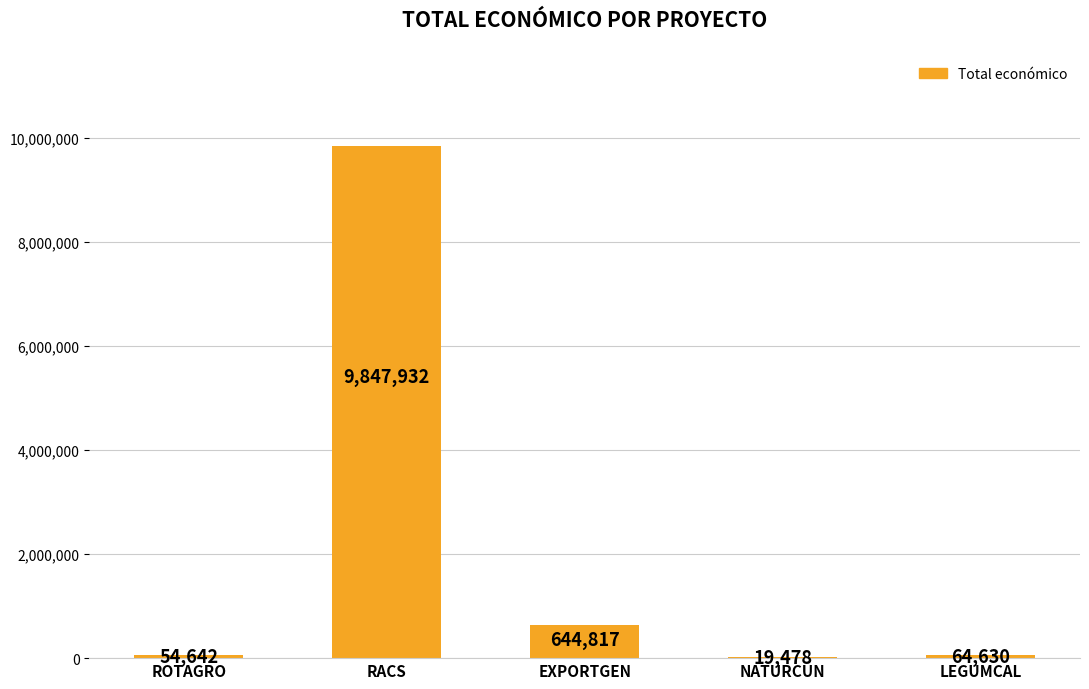

True or false: the data shows 19478 at NATURCUN.

True